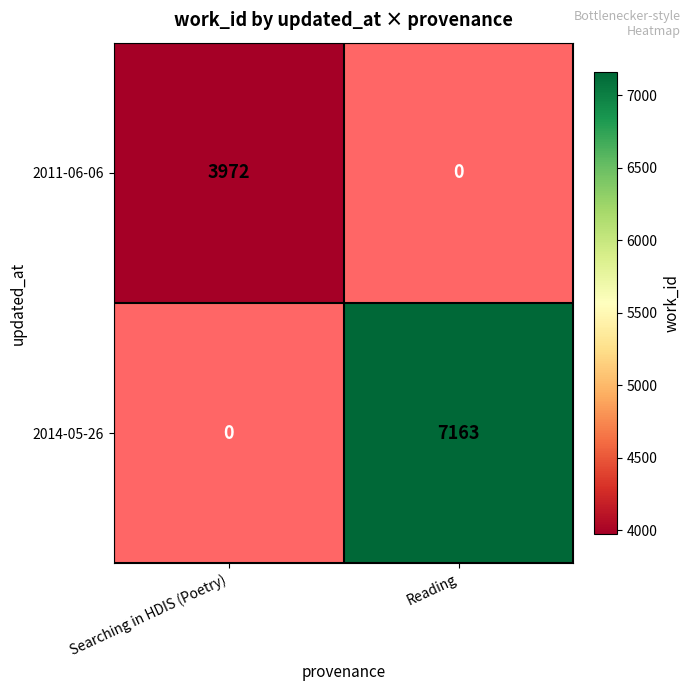

Which category has the lowest value in the 2014-05-26 series?

Searching in HDIS (Poetry)